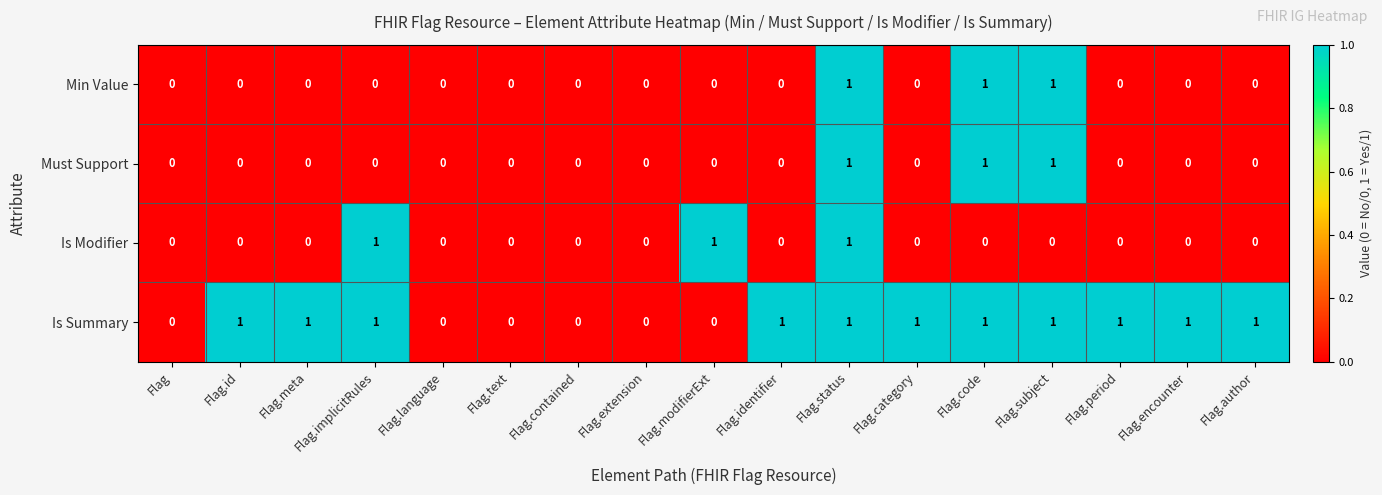

The value of Min Value at Flag.meta is 0. True or false?

True